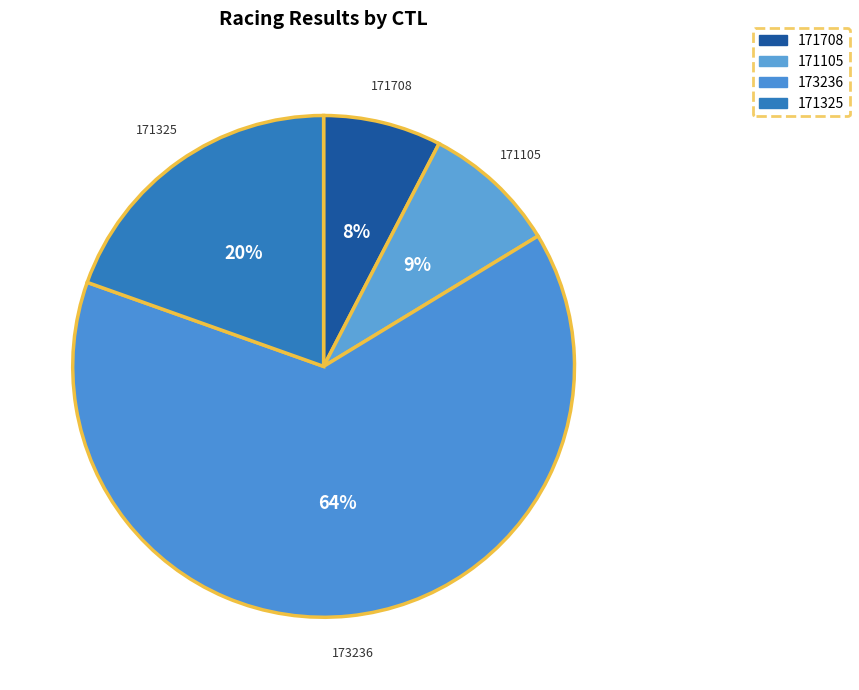

How many slices are in this pie chart?

4